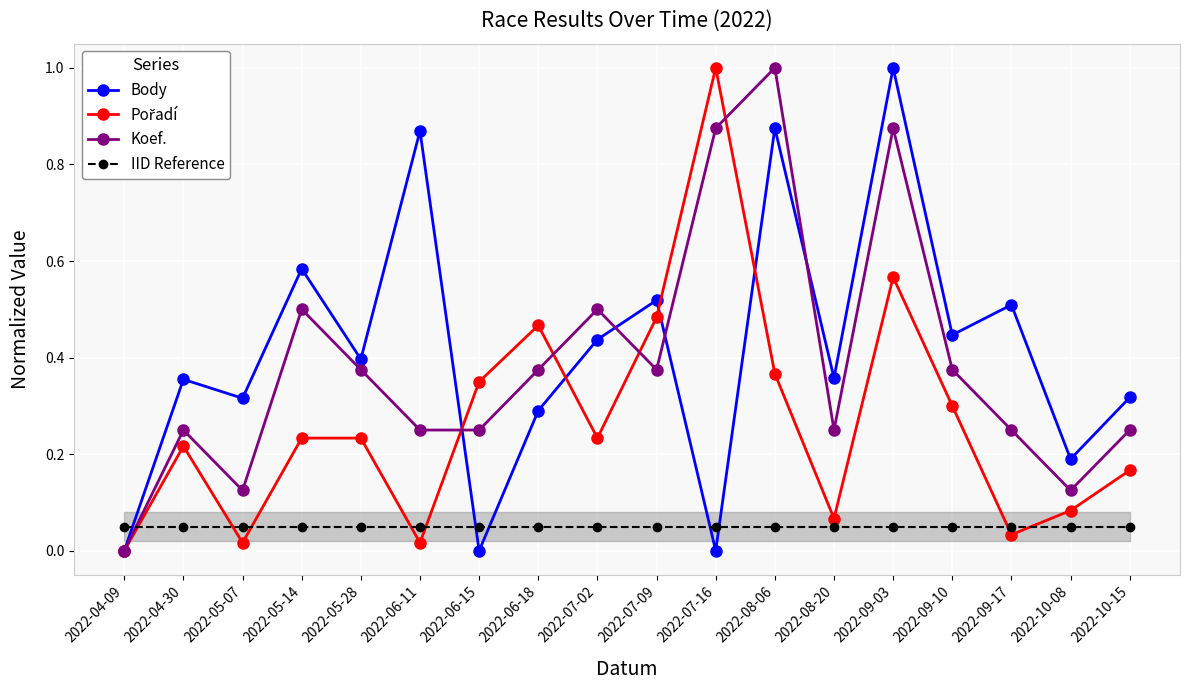

How many categories are shown in the chart?

18